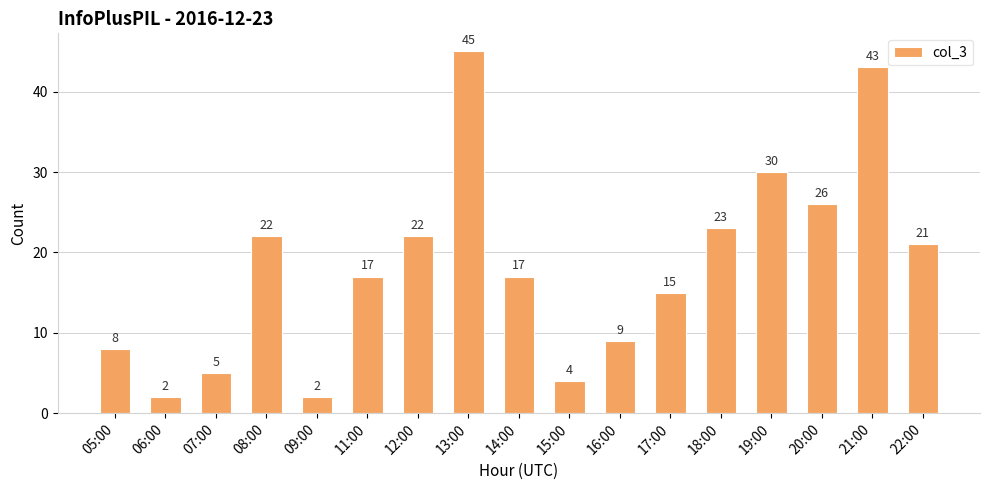

The value at 13:00 is 45. True or false?

True